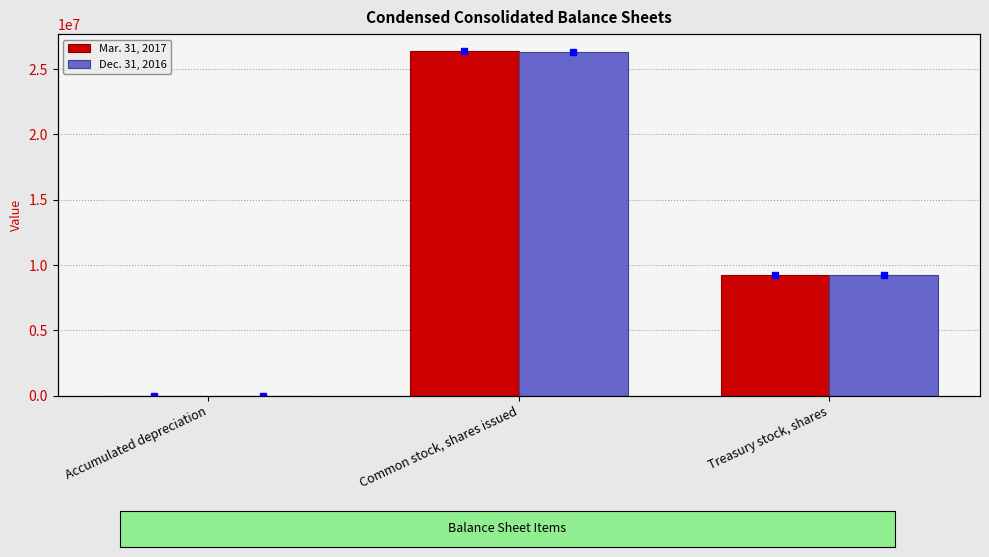

True or false: Mar. 31, 2017 has a value of 7747 at Accumulated depreciation.

False